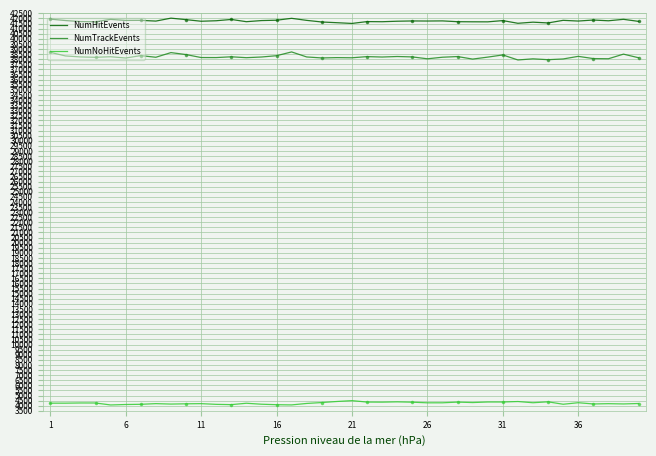

Which series has the largest total across all categories?

NumHitEvents